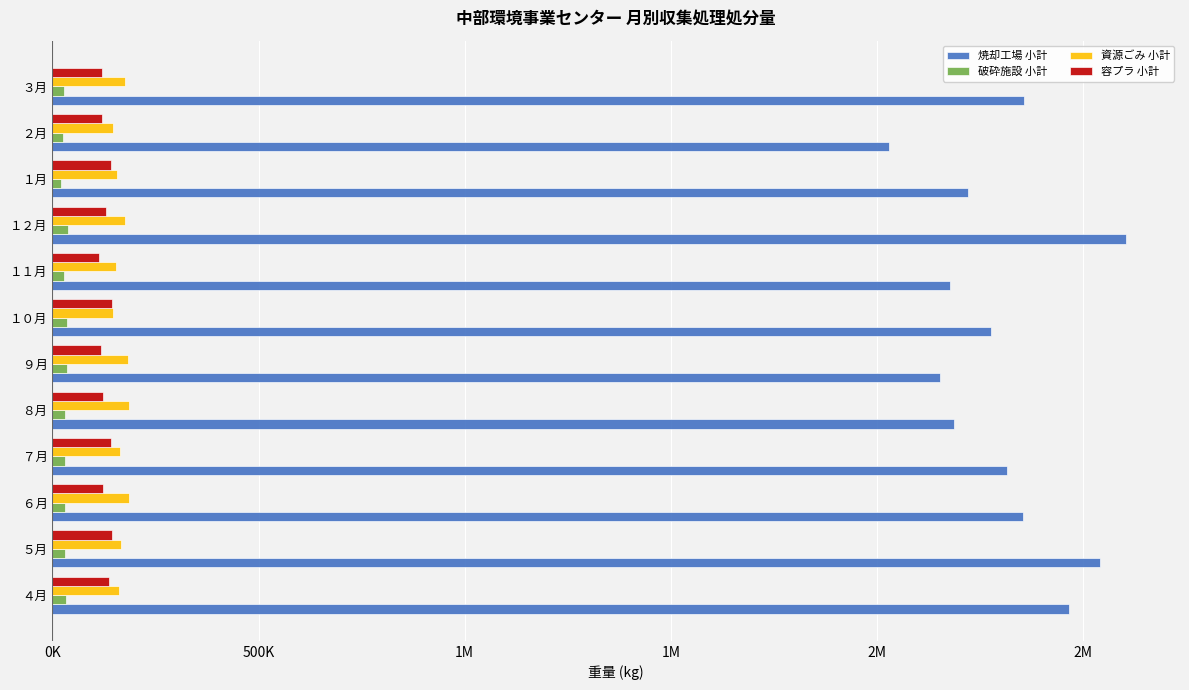

What are all the series names shown in the legend?

焼却工場 小計, 破砕施設 小計, 資源ごみ 小計, 容プラ 小計